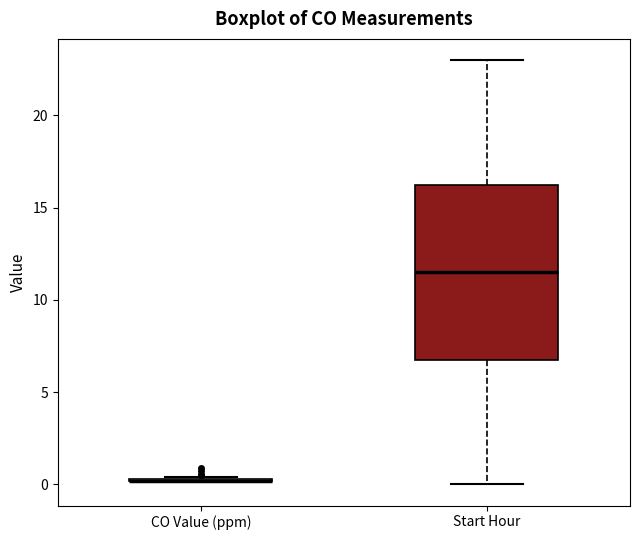

Reading left to right, transcribe this box plot: for each box, give where its median line is, the range the box spans, and where its two whiskers end, as read against the y-axis. The values are not printed on the chart, so give them approximately, as read against the axis.

CO Value (ppm): box collapsed to a line at 0.0, whiskers 0.0 to 0.5
Start Hour: median 11.5, box 7.0 to 16.5, whiskers 0.0 to 23.0